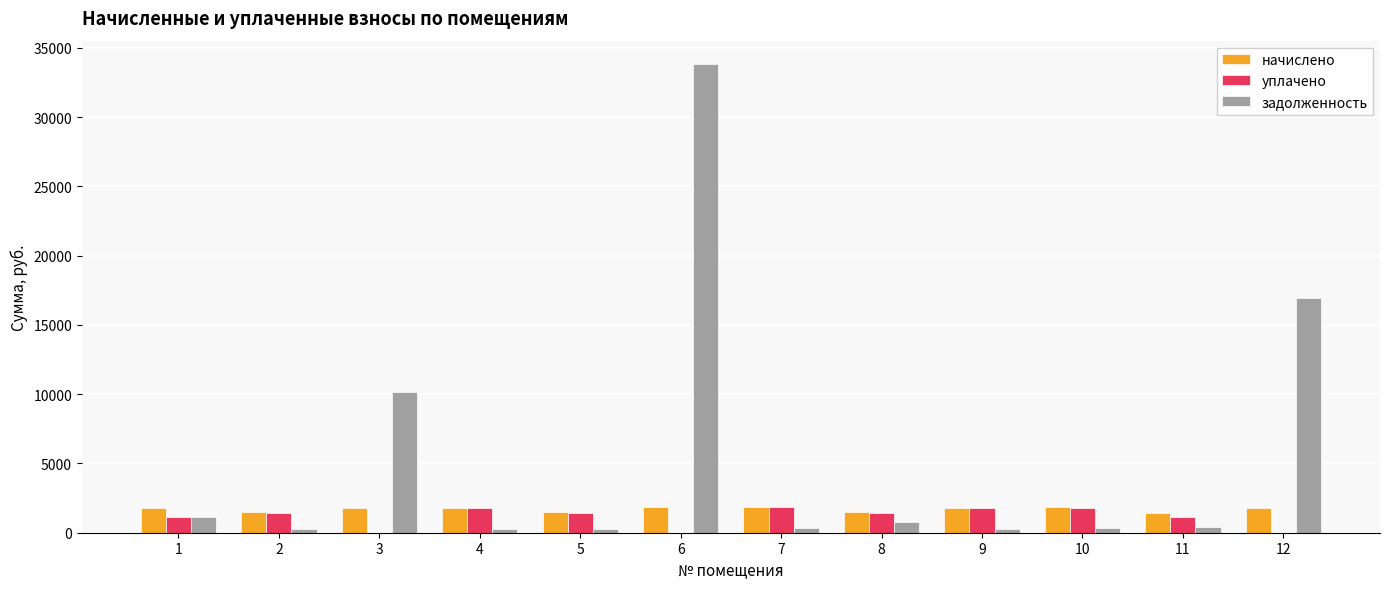

How many groups of bars are there?

12